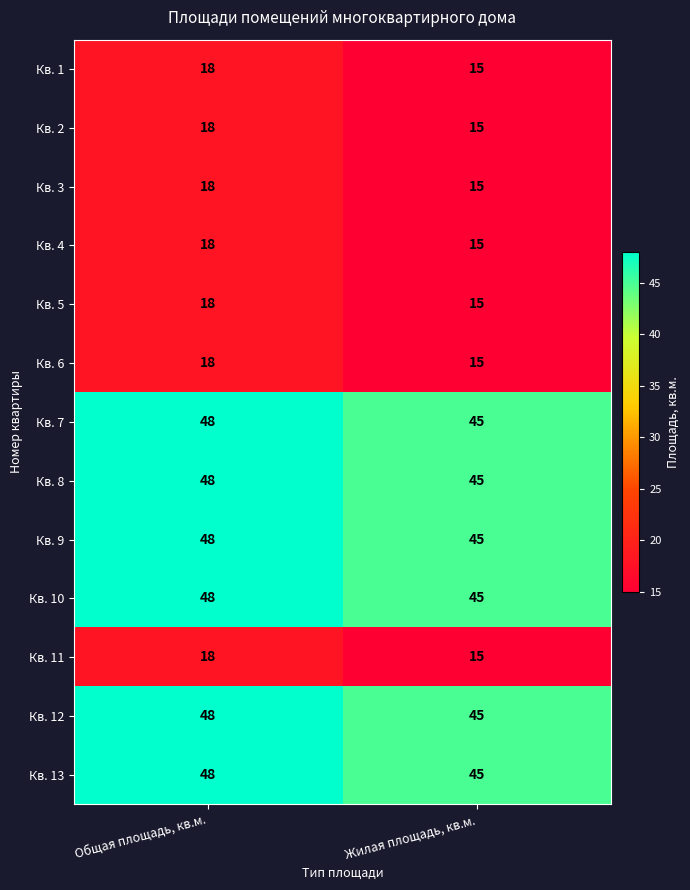

What is the highest value of the Кв. 4 series?

18